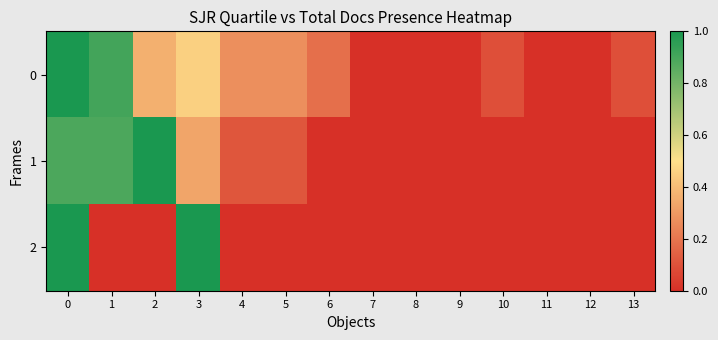

Reading left to right, list all the values displayed in this chart.

0: 0=1.0	1=0.9	2=0.4	3=0.5	4=0.3	5=0.3	6=0.2	7=0.0	8=0.0	9=0.0	10=0.1	11=0.0	12=0.0	13=0.1
1: 0=0.9	1=0.9	2=1.0	3=0.3	4=0.1	5=0.1	6=0.0	7=0.0	8=0.0	9=0.0	10=0.0	11=0.0	12=0.0	13=0.0
2: 0=1.0	1=0.0	2=0.0	3=1.0	4=0.0	5=0.0	6=0.0	7=0.0	8=0.0	9=0.0	10=0.0	11=0.0	12=0.0	13=0.0